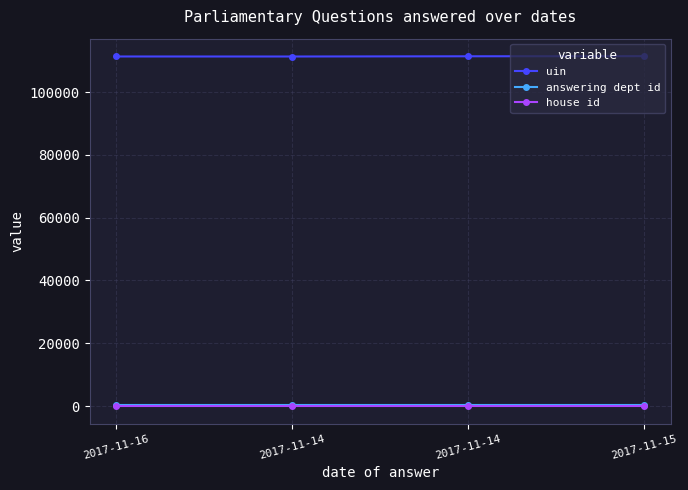

True or false: answering dept id has a value of 203 at 2017-11-15.

True